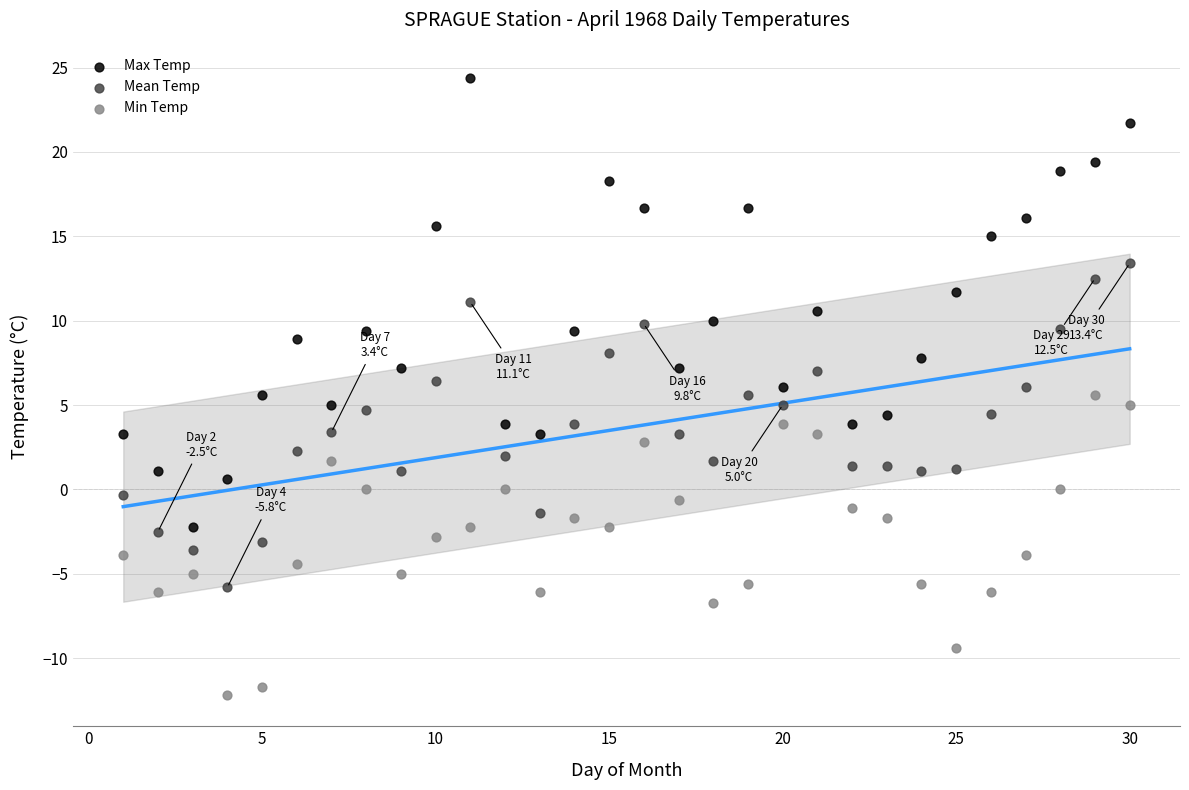

Across all data points, what is the range of X values (max minus min)?

29.0